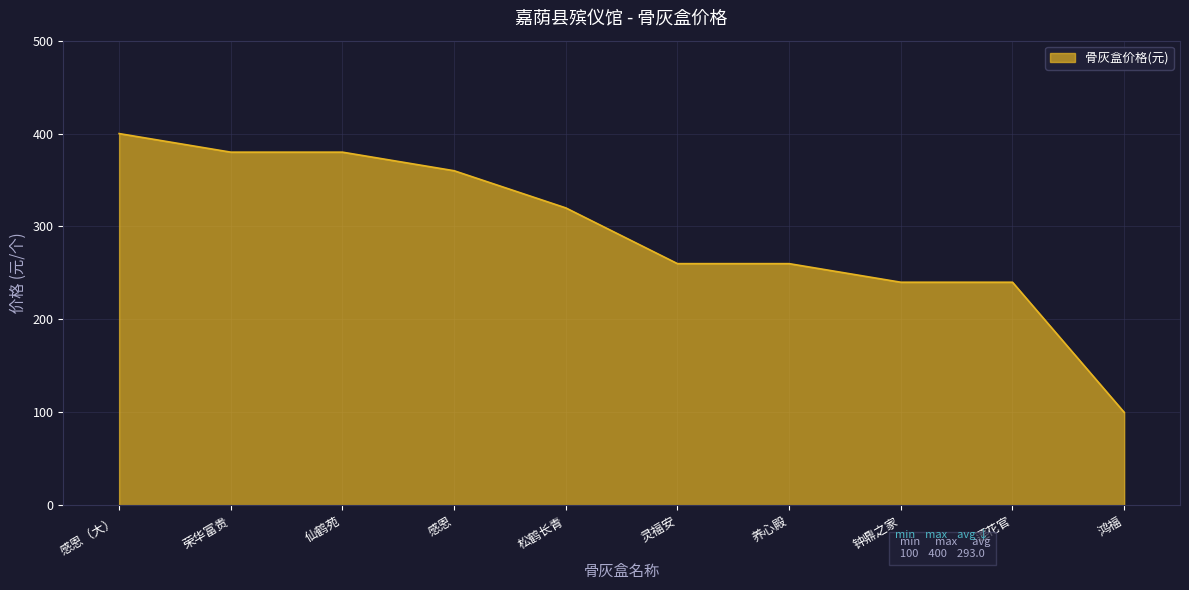

How many categories are shown in the chart?

10